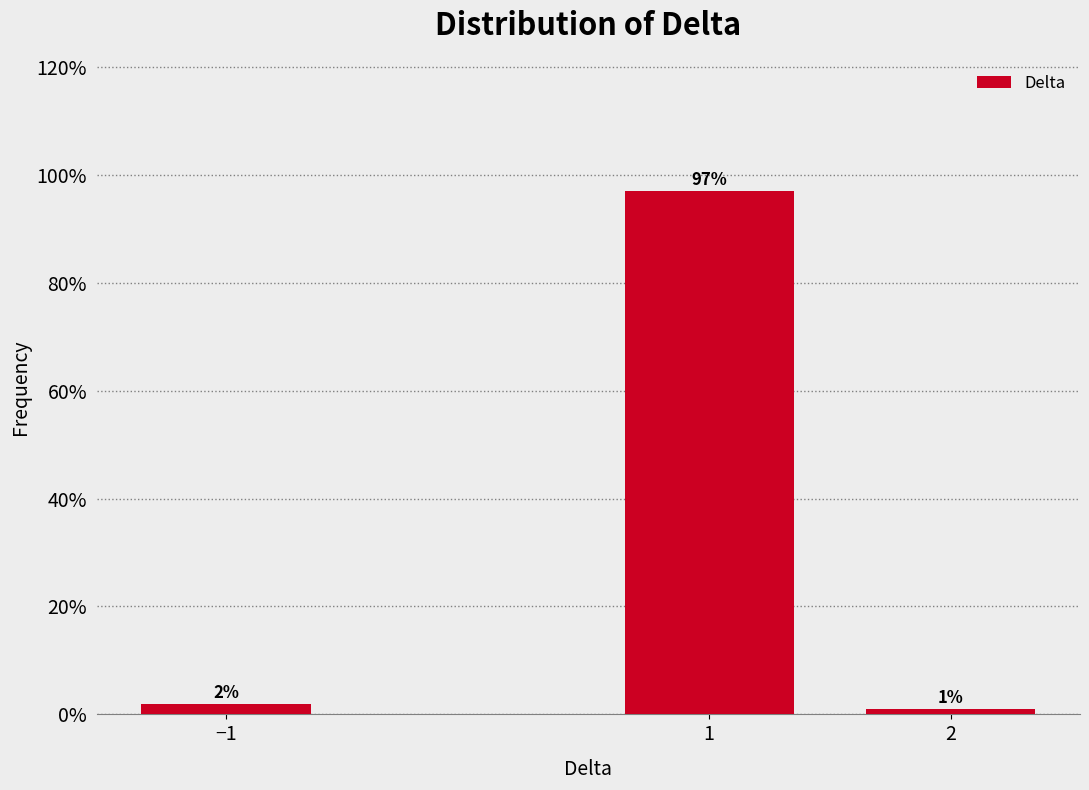

Does the chart contain any negative values?

No